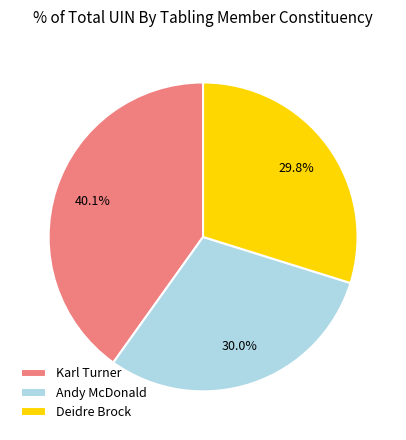

Between Karl Turner and Deidre Brock, which is larger?

Karl Turner